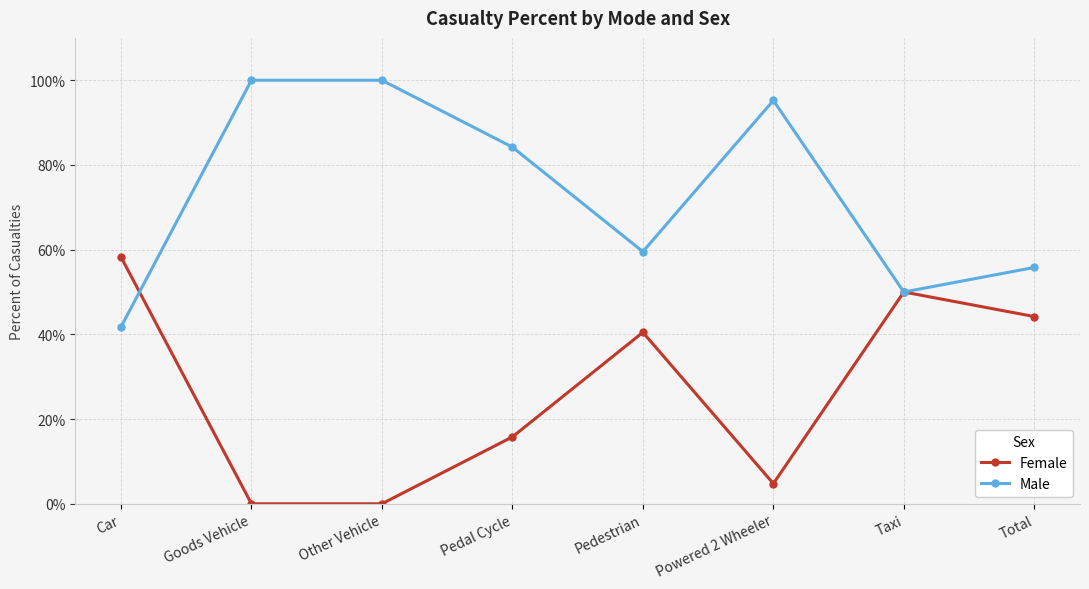

What is the label of the 4th point from the right?

Pedestrian